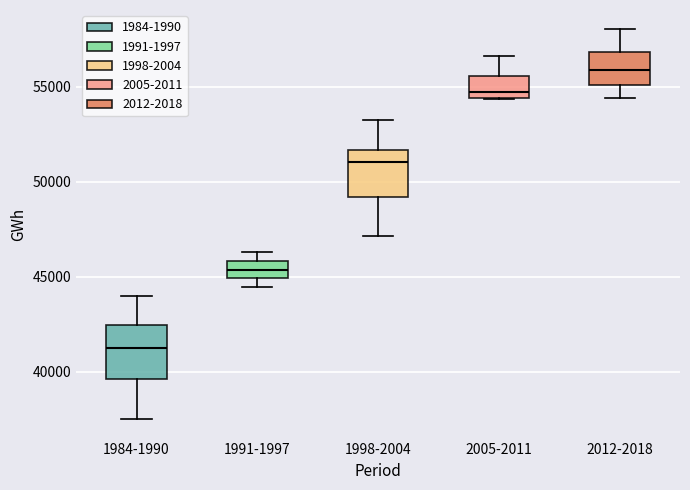

Reading left to right, transcribe this box plot: for each box, give where its median line is, the range the box spans, and where its two whiskers end, as read against the y-axis. The values are not printed on the chart, so give them approximately, as read against the axis.

1984-1990: median 41500, box 39500 to 42500, whiskers 37500 to 44000
1991-1997: median 45500, box 45000 to 46000, whiskers 44500 to 46500
1998-2004: median 51000, box 49000 to 51500, whiskers 47000 to 53000
2005-2011: median 54500 (just above the box's lower edge), box 54500 to 55500, whiskers 54500 to 56500
2012-2018: median 56000, box 55000 to 57000, whiskers 54500 to 58000